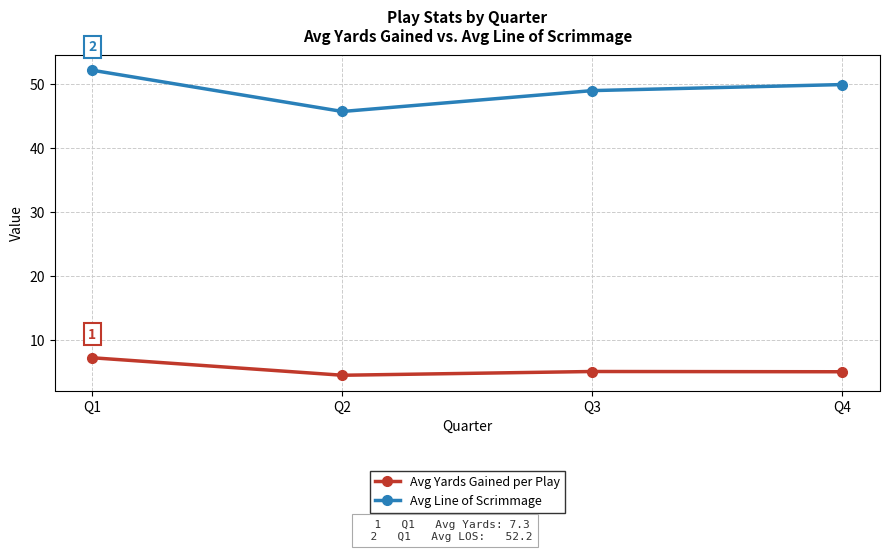

Which series has the widest spread of values?

Avg Line of Scrimmage